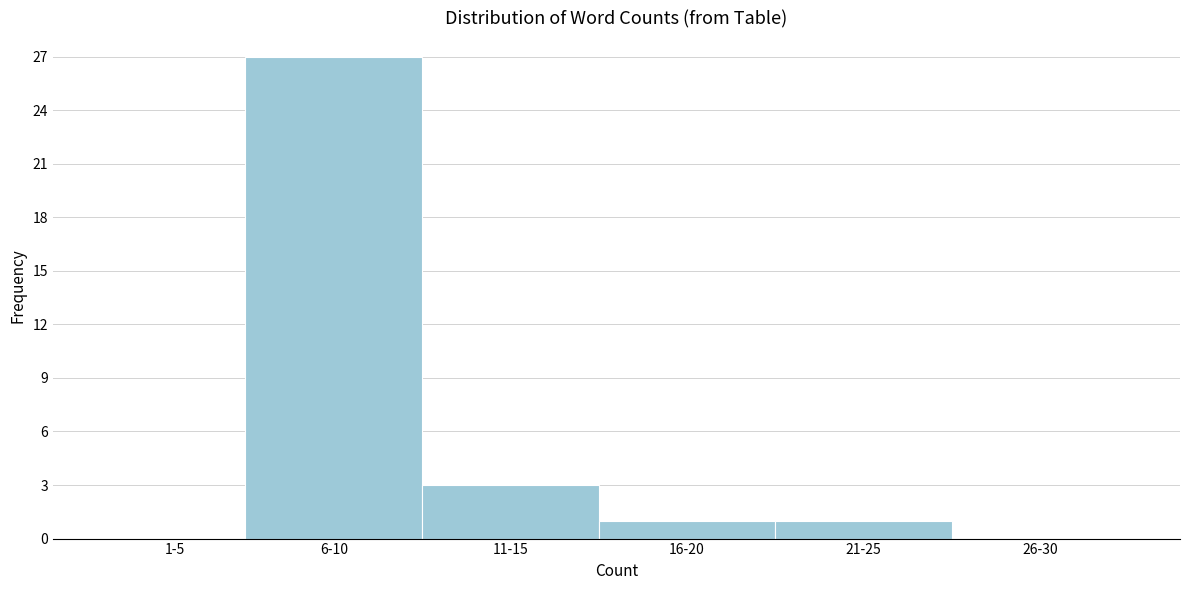

Reading right to left, what are all the values shown in this chart?

26-30=0	21-25=1	16-20=1	11-15=3	6-10=27	1-5=0